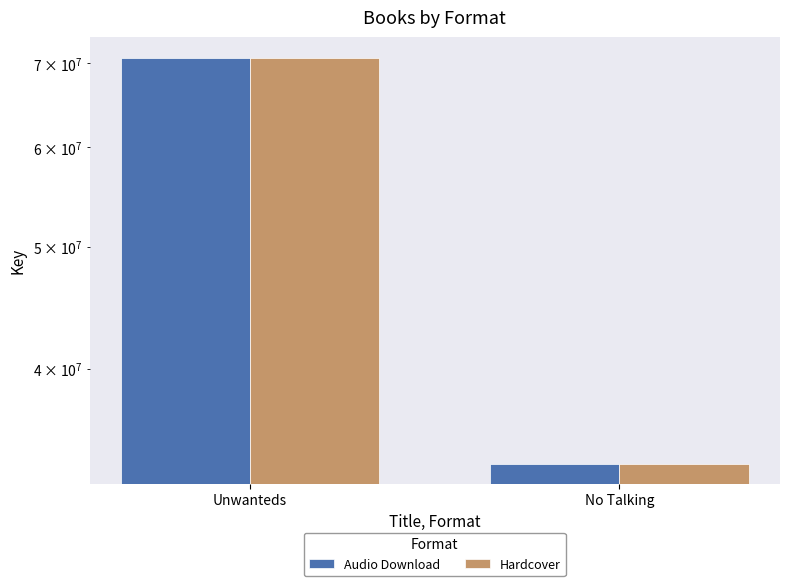

What is the maximum value shown in the chart?

70727444